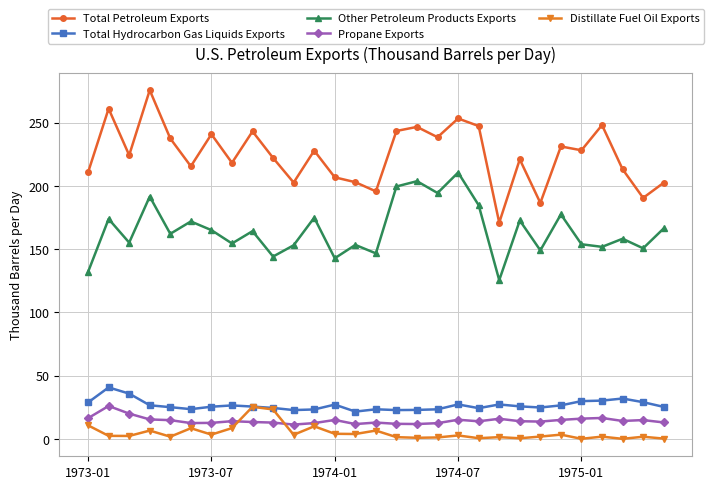

How many series are shown in this chart?

5